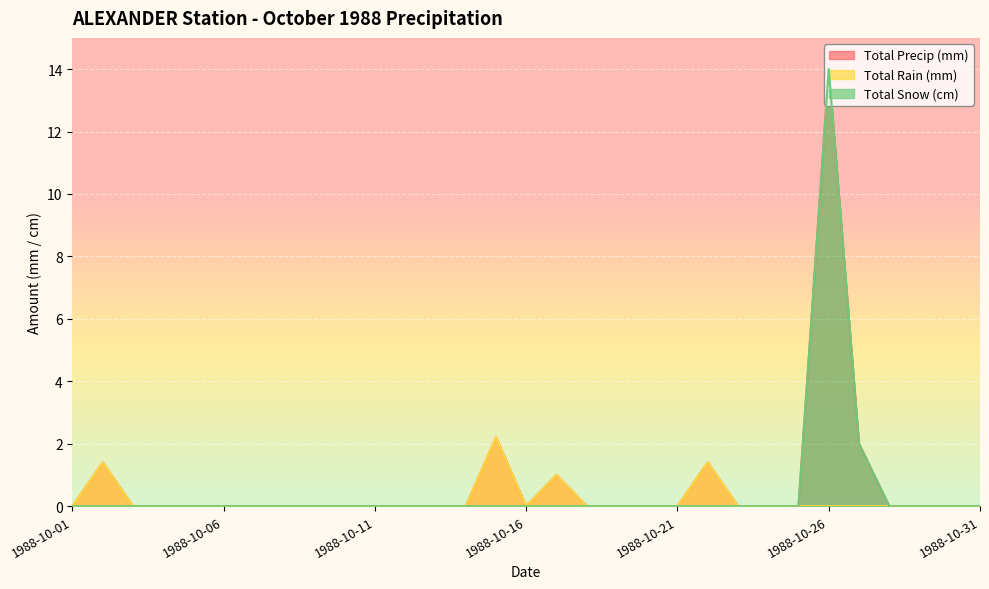

Reading left to right, what are all the values shown in this chart?

Total Precip (mm): 0.0	1.4	0.0	0.0	0.0	0.0	0.0	0.0	0.0	0.0	0.0	0.0	0.0	0.0	2.2	0.0	1.0	0.0	0.0	0.0	0.0	1.4	0.0	0.0	0.0	14.0	2.0	0.0	0.0	0.0	0.0
Total Rain (mm): 0.0	1.4	0.0	0.0	0.0	0.0	0.0	0.0	0.0	0.0	0.0	0.0	0.0	0.0	2.2	0.0	1.0	0.0	0.0	0.0	0.0	1.4	0.0	0.0	0.0	0.0	0.0	0.0	0.0	0.0	0.0
Total Snow (cm): 0.0	0.0	0.0	0.0	0.0	0.0	0.0	0.0	0.0	0.0	0.0	0.0	0.0	0.0	0.0	0.0	0.0	0.0	0.0	0.0	0.0	0.0	0.0	0.0	0.0	14.0	2.0	0.0	0.0	0.0	0.0